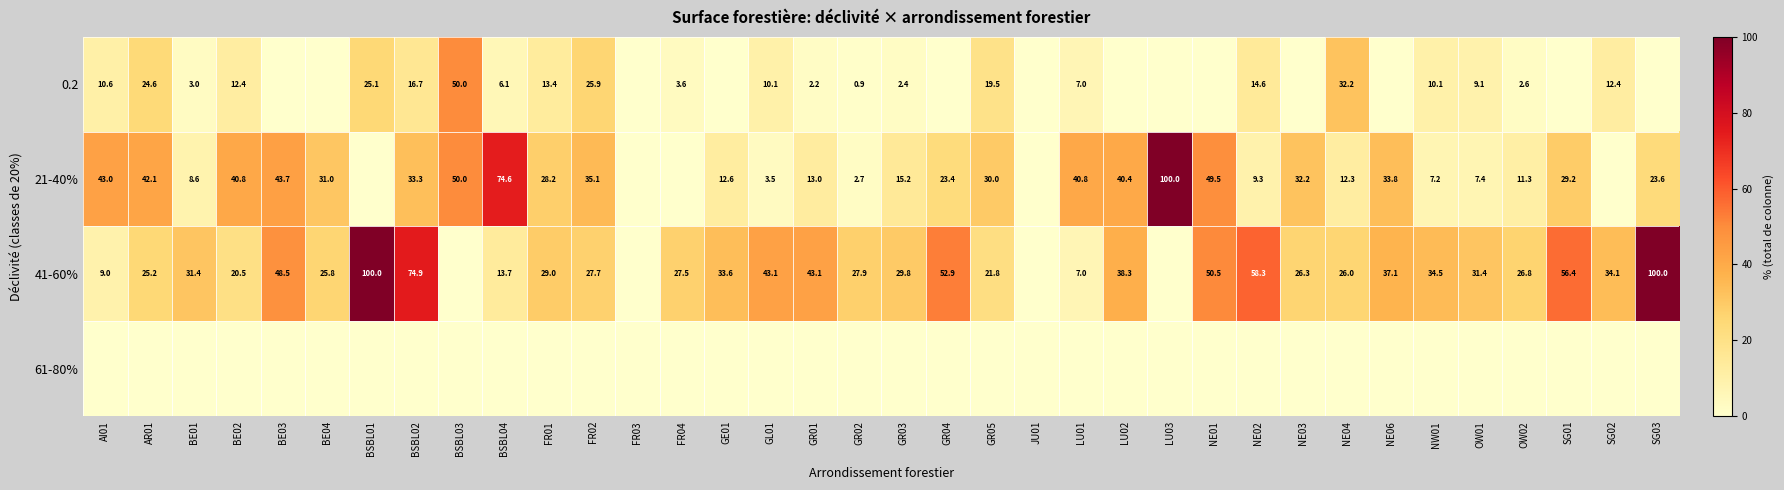

The 41-60% series shows 21.7 at SG02. True or false?

False